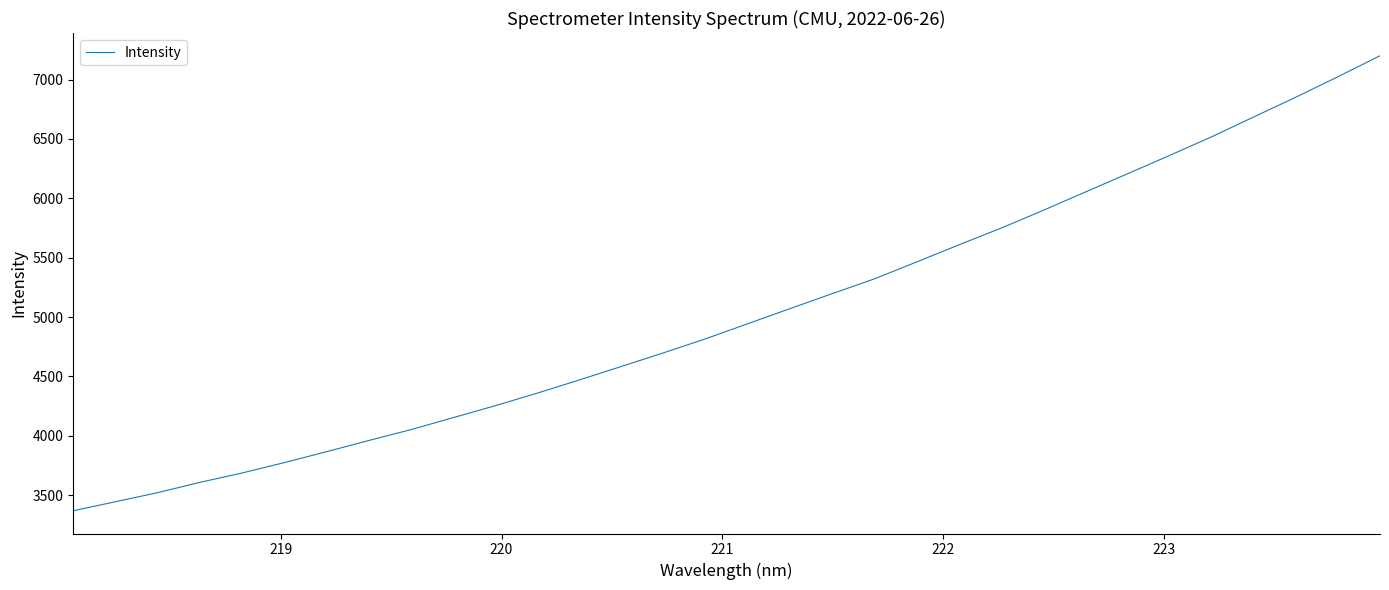

What is the difference between the maximum and minimum values?

3831.1